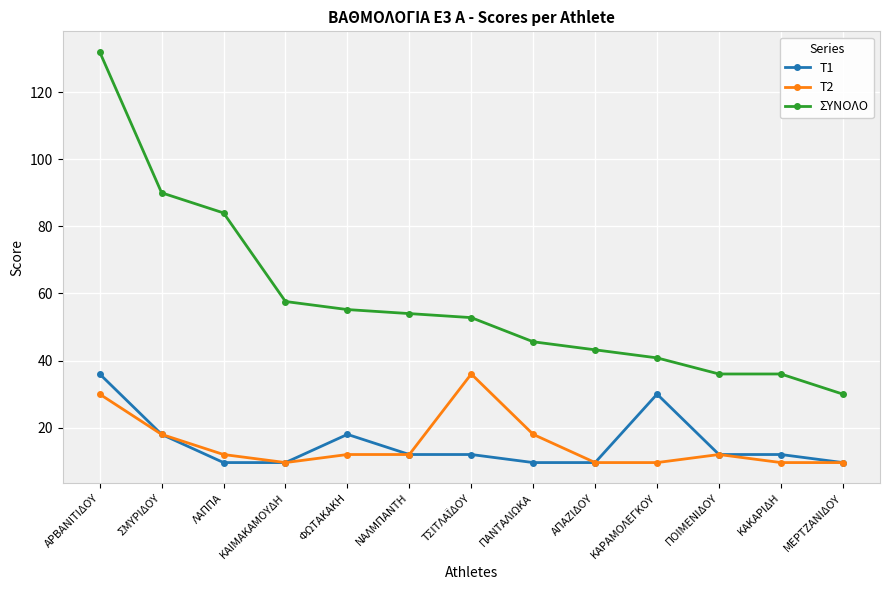

Reading right to left, extract all data points from this chart.

T1: 9.6	12.0	12.0	30.0	9.6	9.6	12.0	12.0	18.0	9.6	9.6	18.0	36.0
T2: 9.6	9.6	12.0	9.6	9.6	18.0	36.0	12.0	12.0	9.6	12.0	18.0	30.0
ΣΥΝΟΛΟ: 30.0	36.0	36.0	40.8	43.2	45.6	52.8	54.0	55.2	57.6	84.0	90.0	132.0